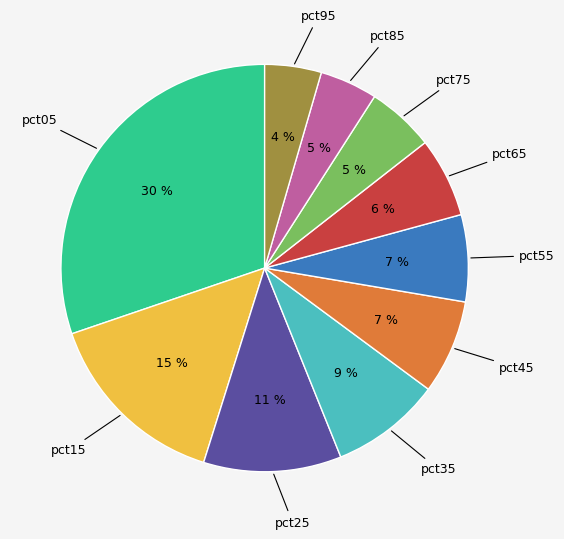

To the nearest percent, what is the average slice percentage?

10%